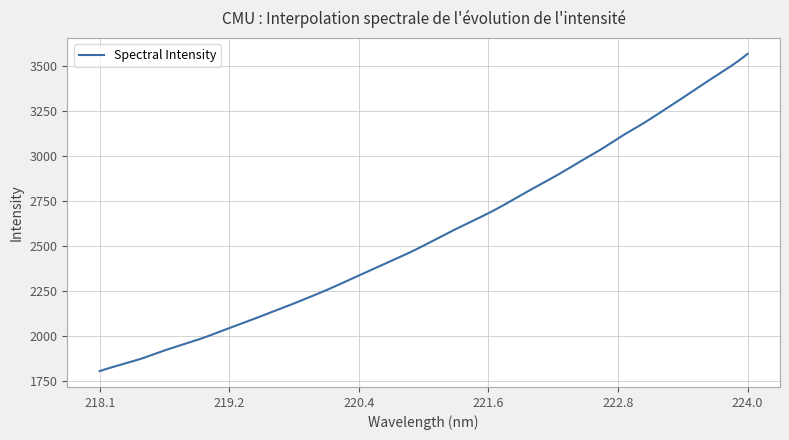

What is the greatest value displayed?

3568.9